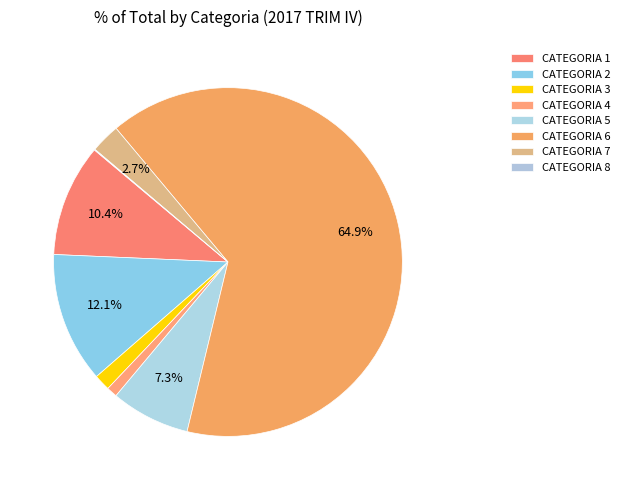

The CATEGORIA 2 slice represents 17% of the pie. True or false?

False